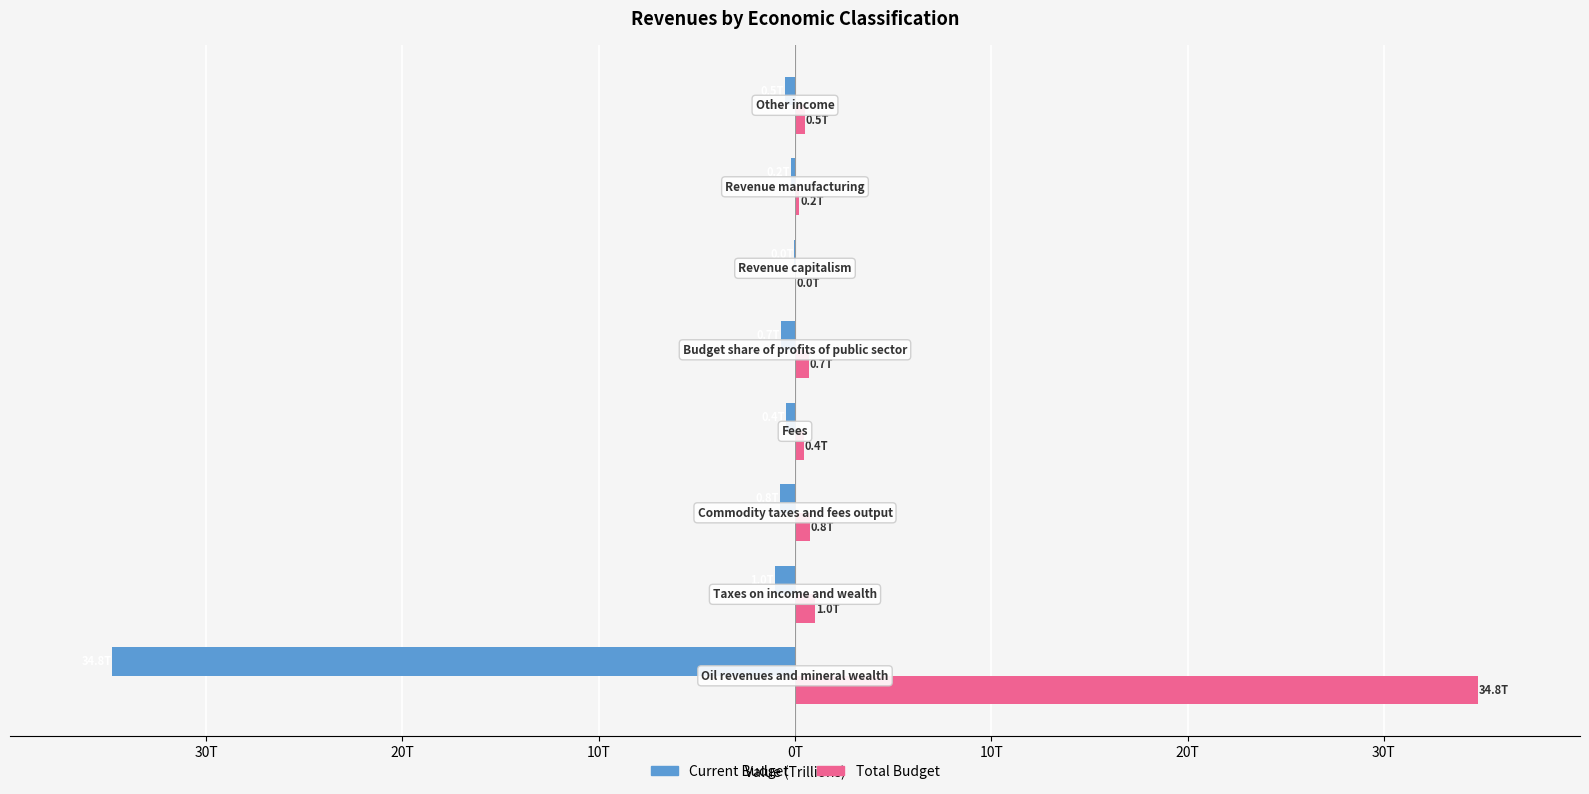

What are all the series names shown in the legend?

Current Budget, Total Budget